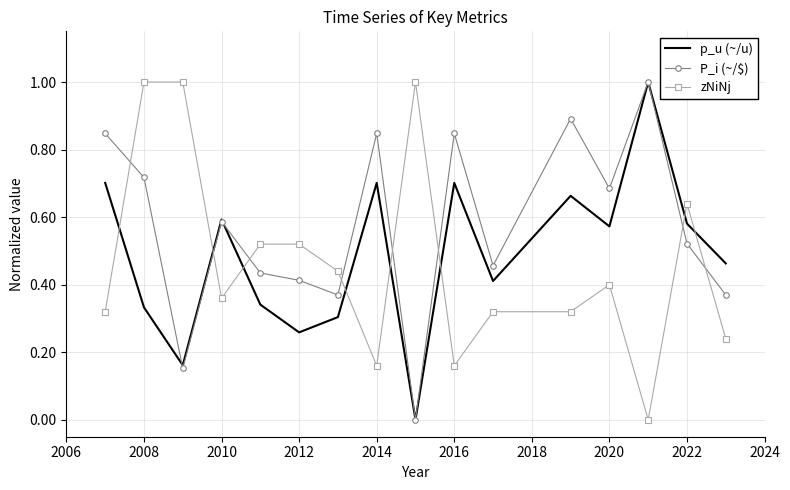

Which series has the largest total across all categories?

P_i (~/$)